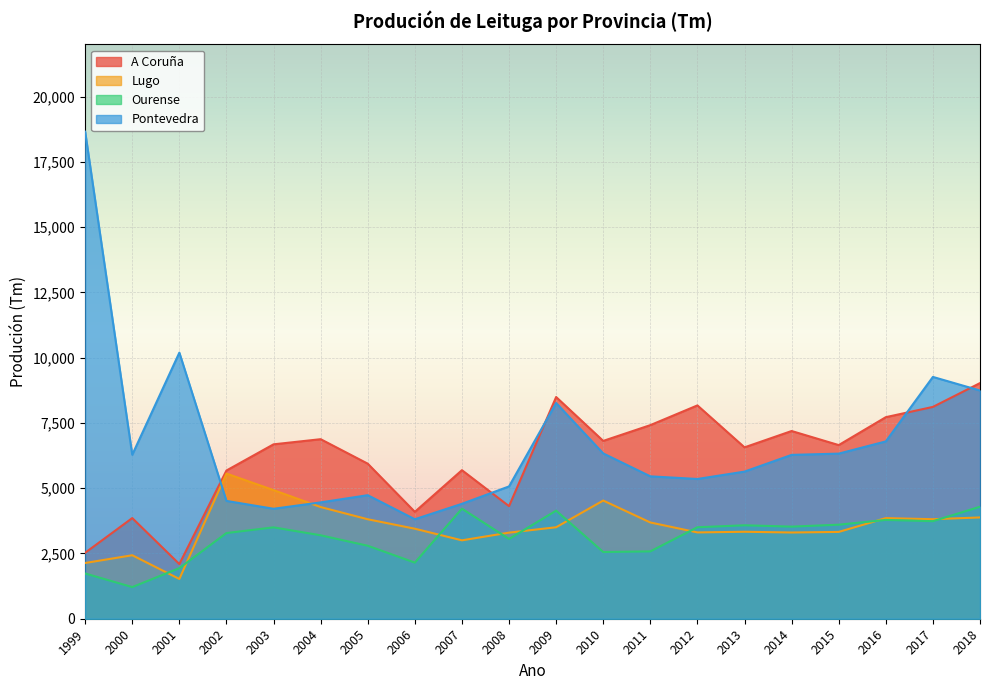

Reading left to right, what are all the values shown in this chart?

A Coruña: 2527	3855	2094	5677	6680	6877	5939	4094	5690	4312	8492	6811	7415	8171	6564	7190	6651	7720	8114	9026
Lugo: 2135	2432	1523	5560	4926	4278	3810	3448	3003	3298	3504	4527	3687	3306	3331	3303	3325	3854	3812	3880
Ourense: 1733	1212	1938	3282	3500	3196	2795	2149	4216	3056	4140	2555	2580	3504	3579	3528	3602	3785	3736	4290
Pontevedra: 18656	6281	10192	4513	4212	4456	4732	3811	4402	5068	8263	6332	5454	5353	5635	6276	6324	6792	9262	8741